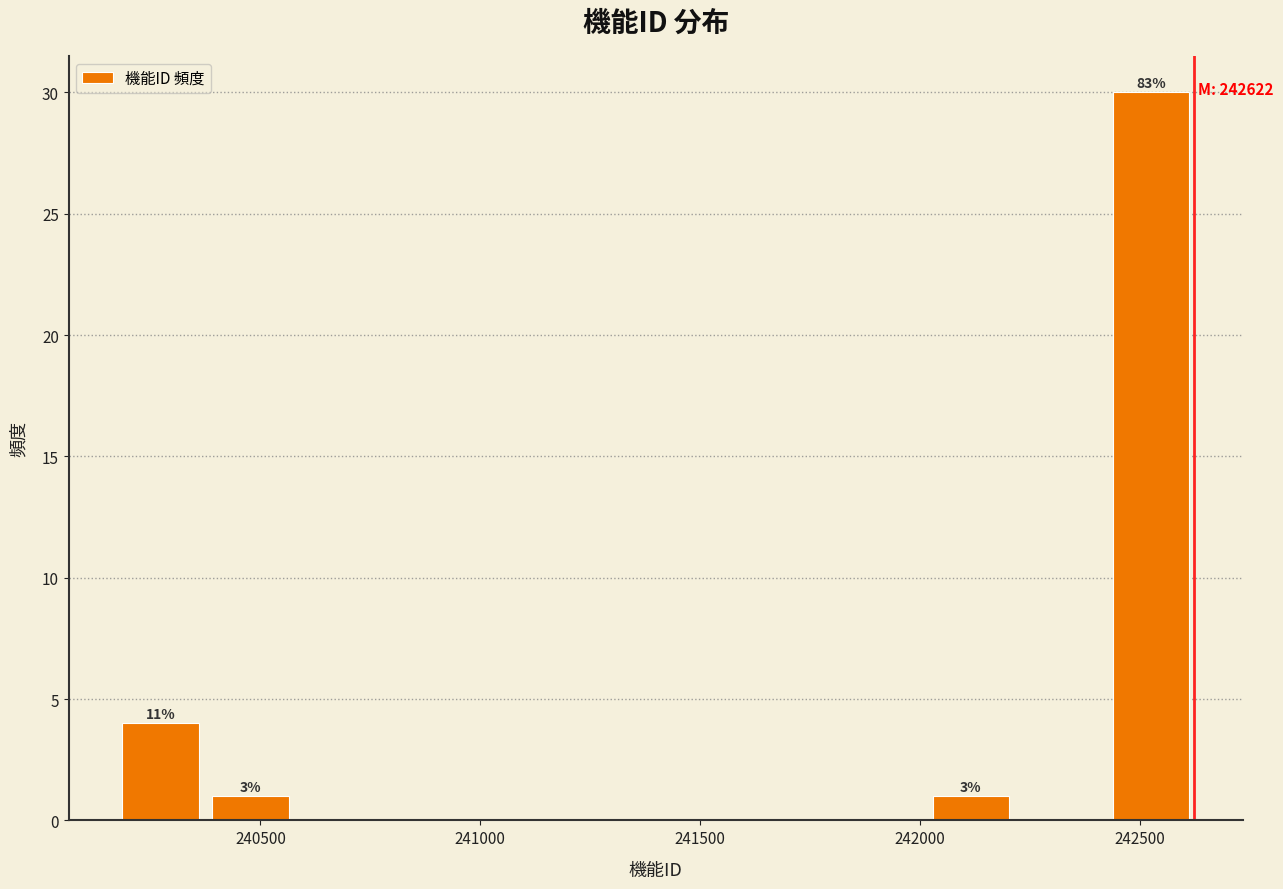

Which range on the x-axis has the tallest bar?

242450 to 242650